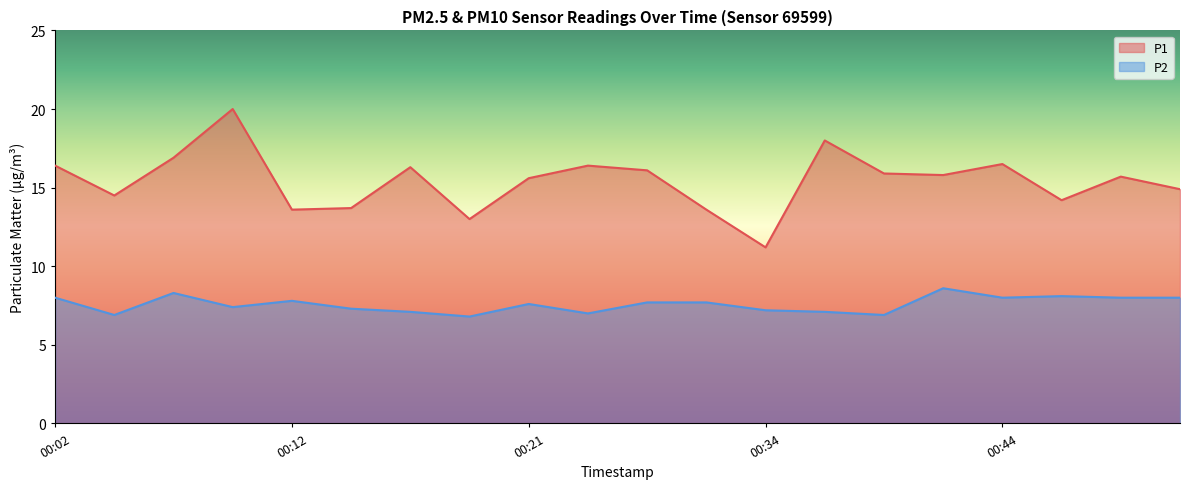

Where is P2 nearest to the value 7?

00:24